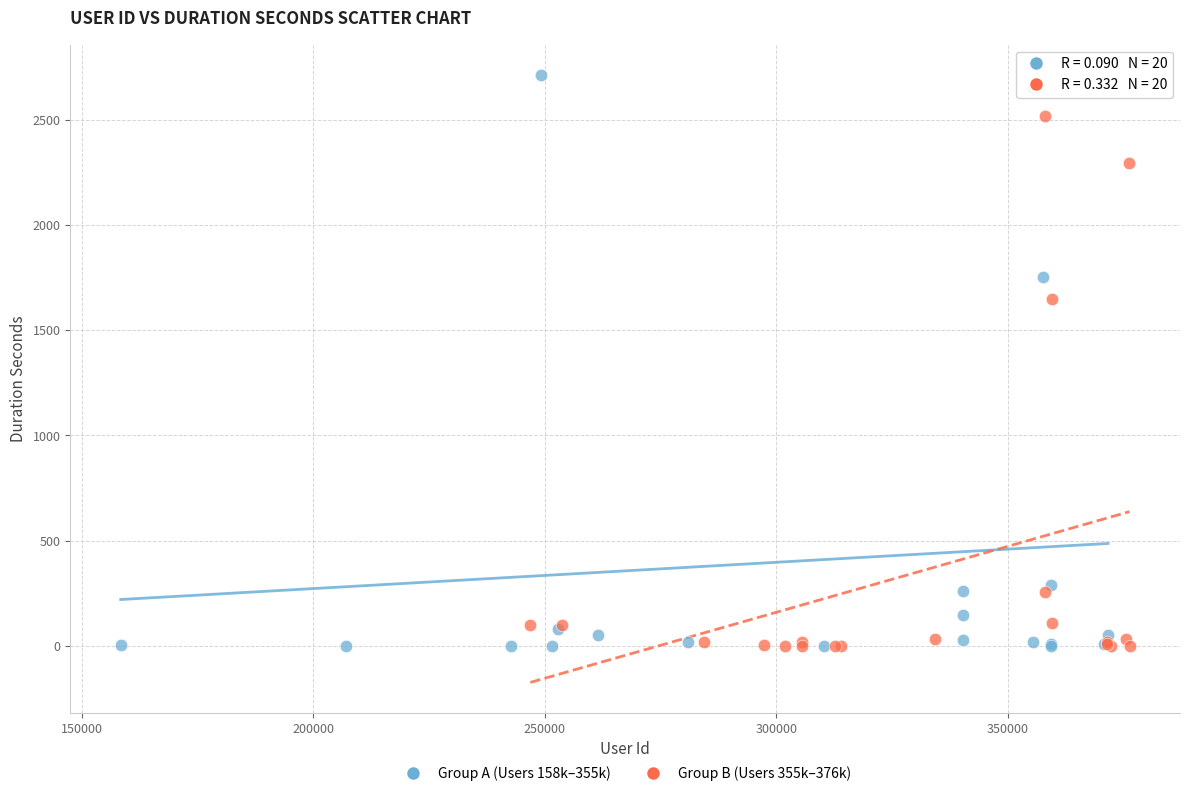

Which series reaches the maximum Y coordinate?

Group A (Users 158k–355k)